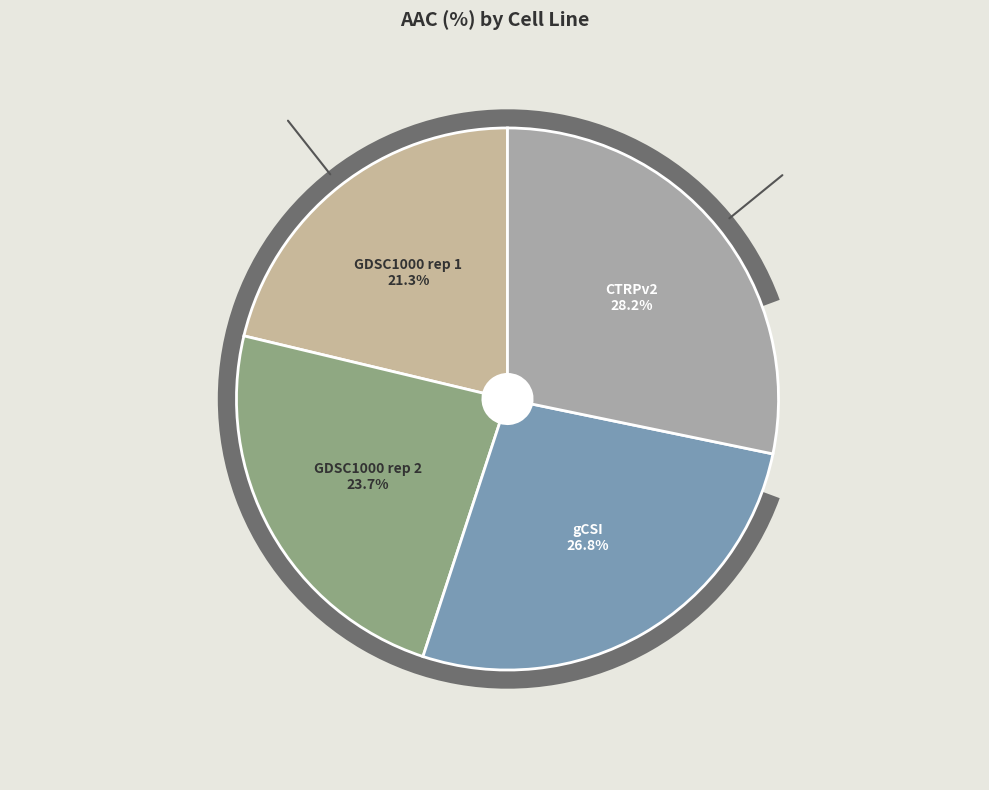

Count the number of slices in the pie.

4